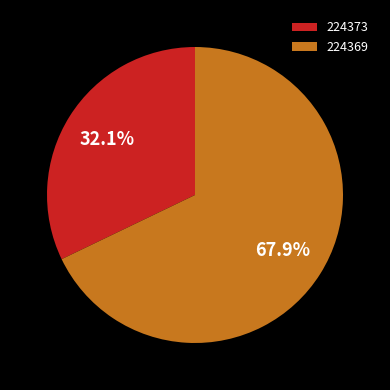

Count the number of slices in the pie.

2